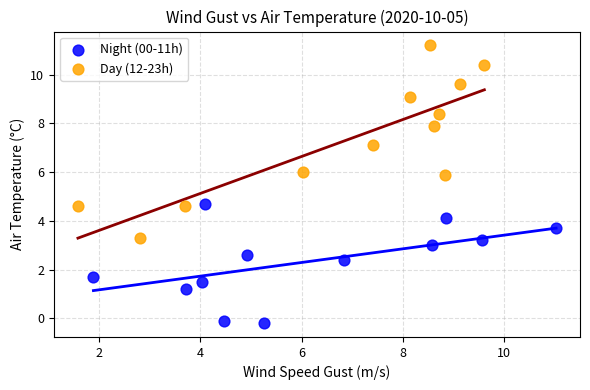

What are all the series names shown in the legend?

Night (00-11h), Day (12-23h)